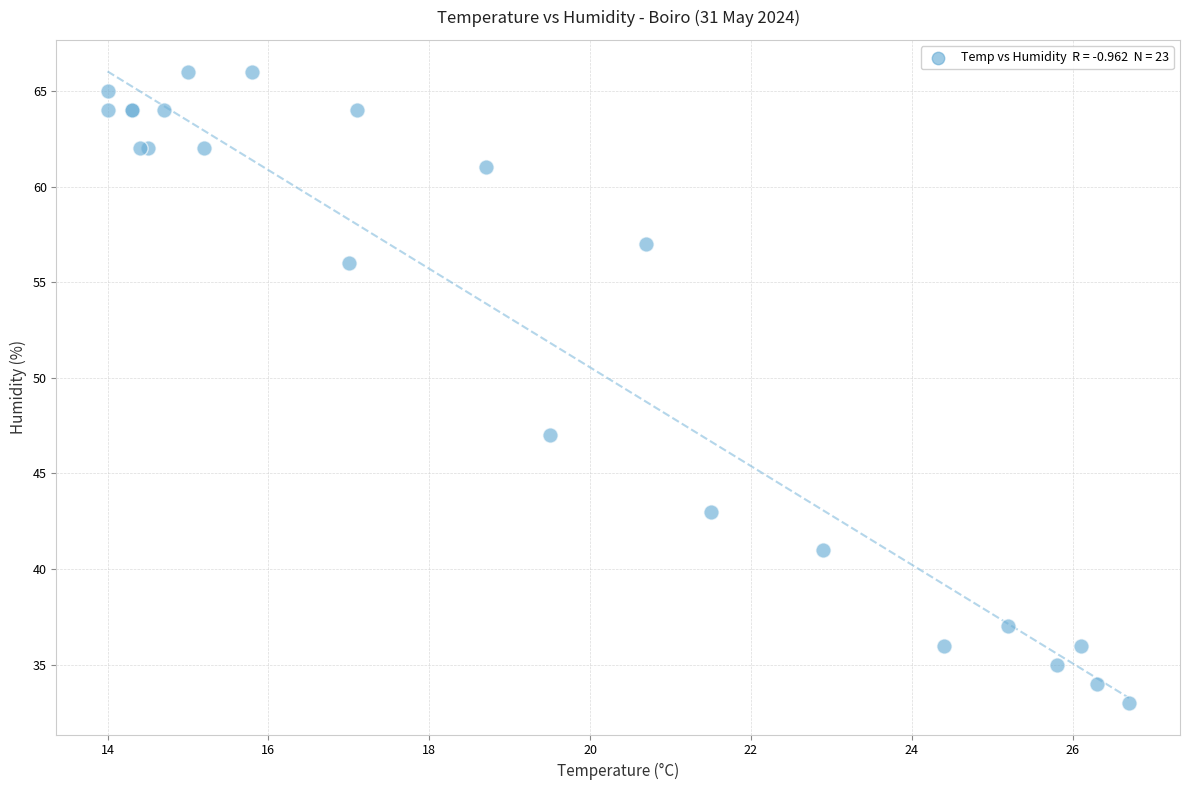

What Y value in the scatter plot is closest to 49?

47